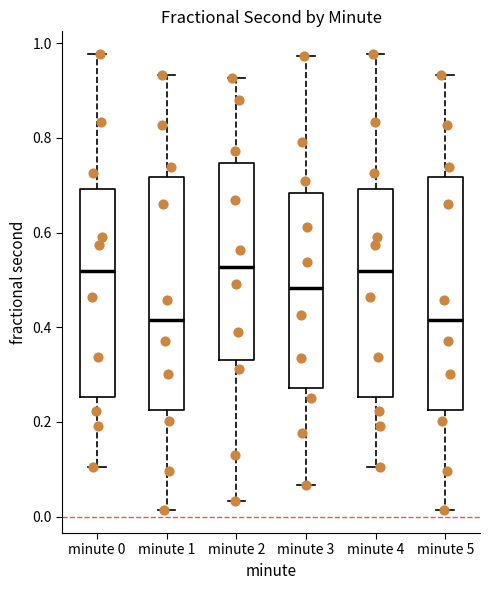

Where is the upper edge of the box for minute 2 on the y-axis? The values are not printed on the chart, so give them approximately, as read against the axis.

0.74